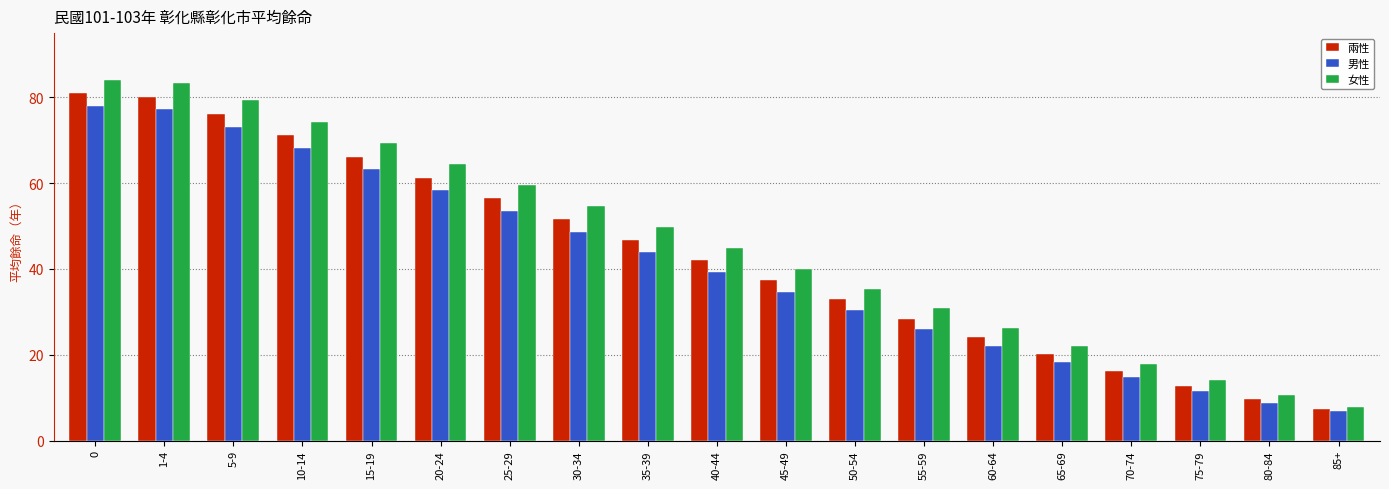

What are all the series names shown in the legend?

兩性, 男性, 女性